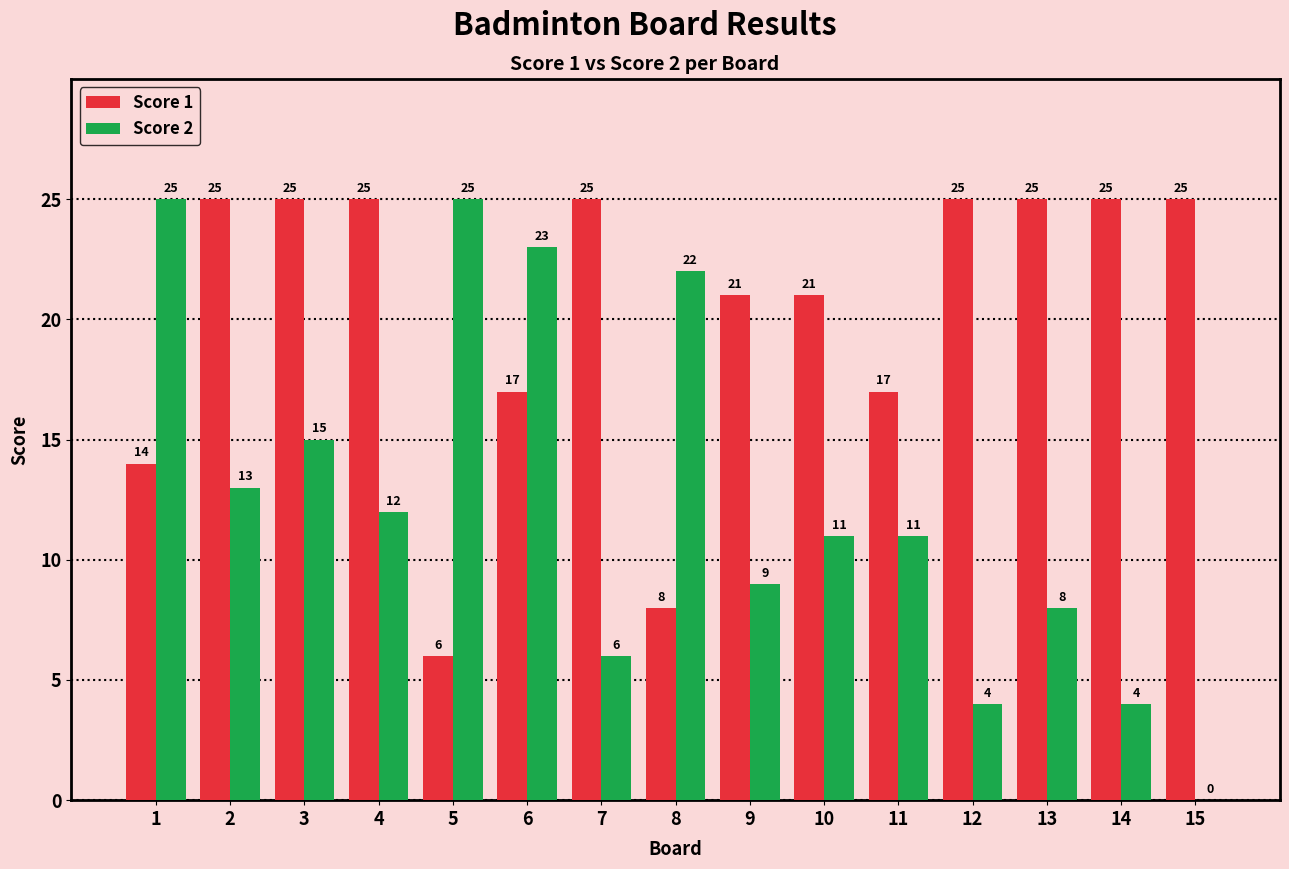

At which label is Score 1 closest to 15?

1